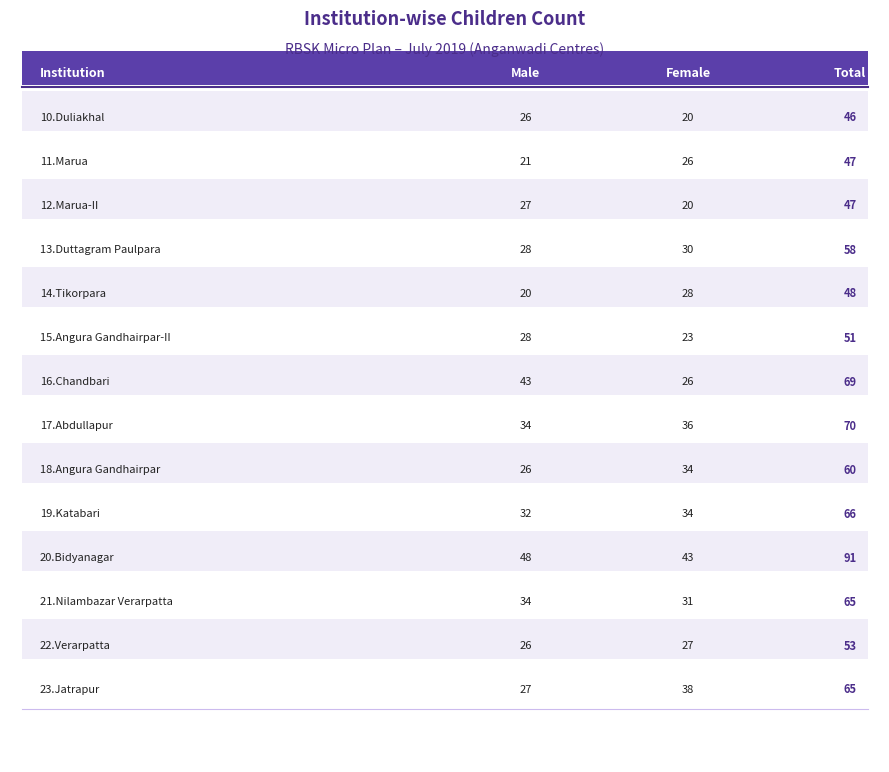

How many data points in male are less than 28?

7